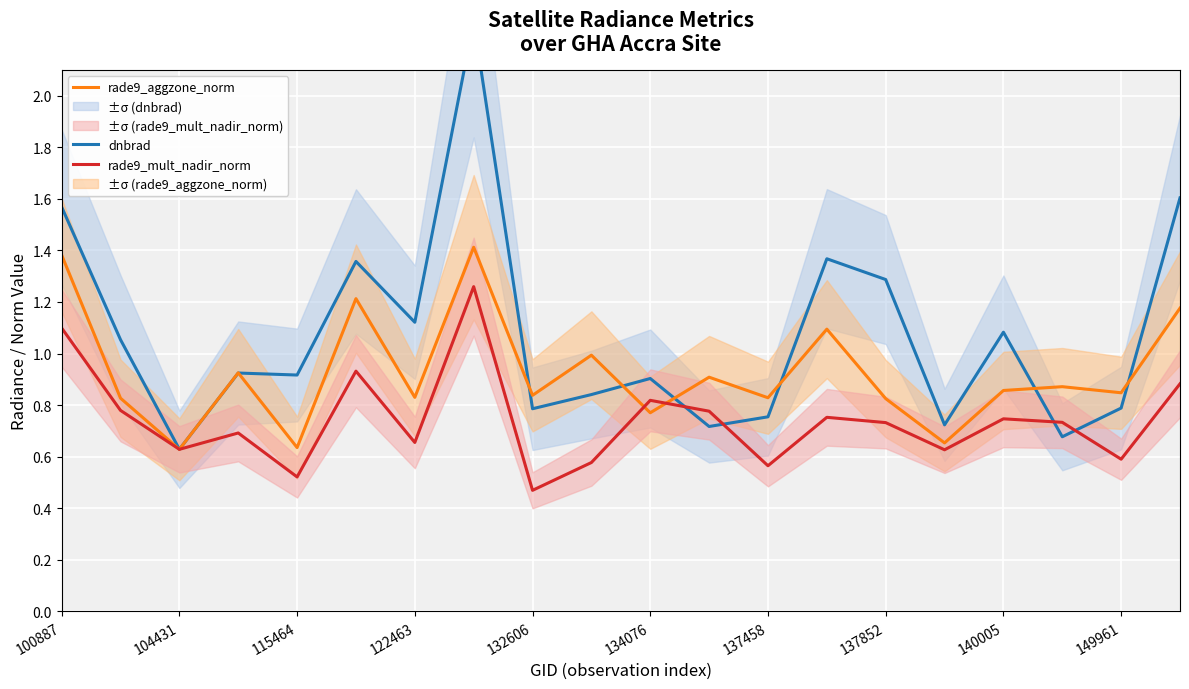

What is the average value of the rade9_mult_nadir_norm series?

0.7